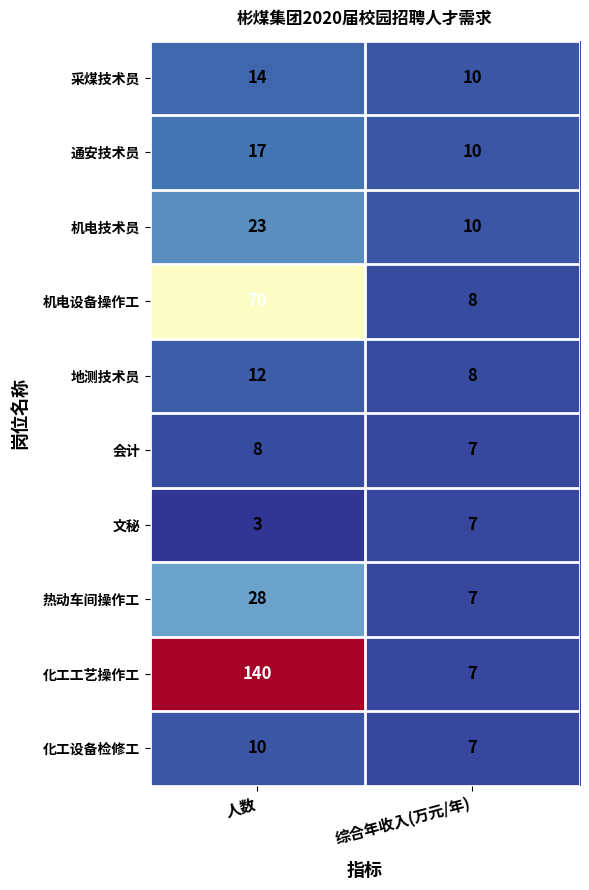

Rank the series at 人数 from highest to lowest value.

化工工艺操作工, 机电设备操作工, 热动车间操作工, 机电技术员, 通安技术员, 采煤技术员, 地测技术员, 化工设备检修工, 会计, 文秘